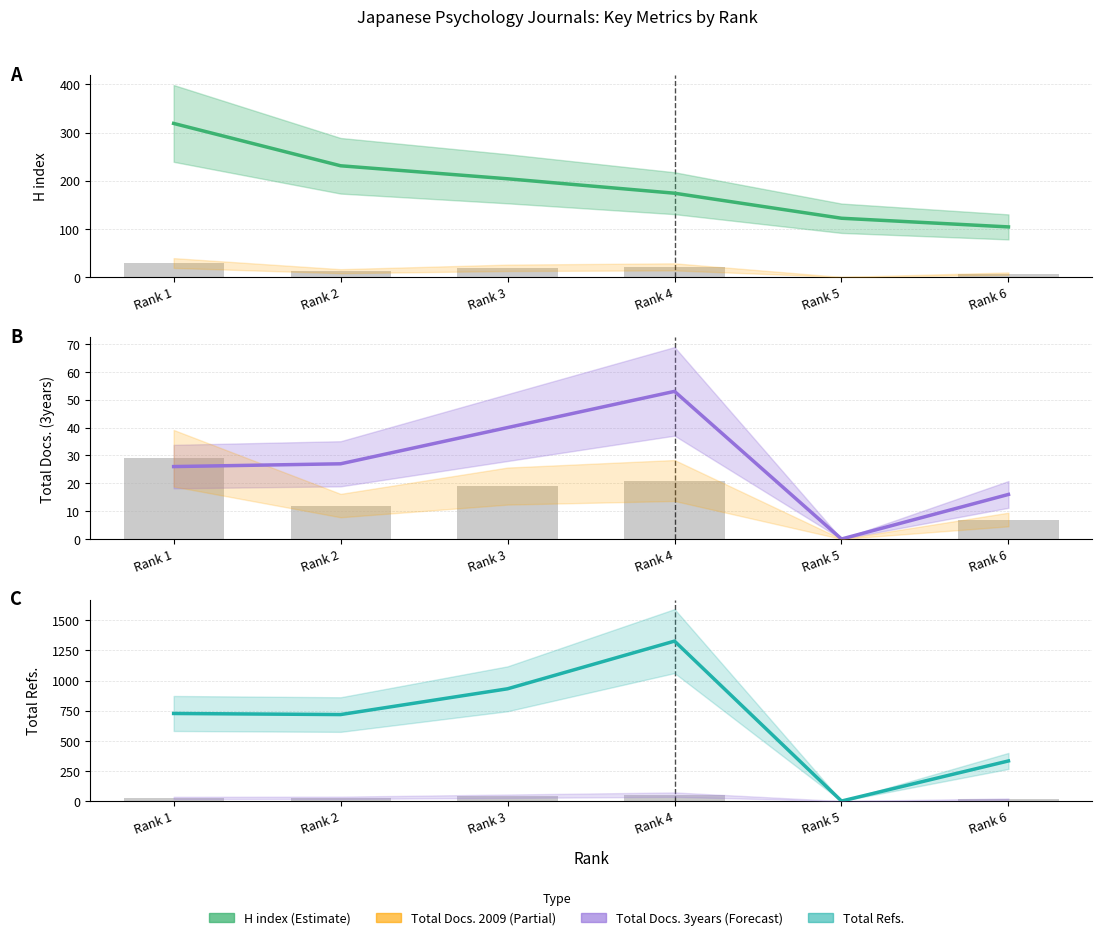

Reading left to right, what are all the values shown in this chart?

H index: Rank 1=319	Rank 2=231	Rank 3=204	Rank 4=174	Rank 5=122	Rank 6=104
Total Docs. (2009): Rank 1=29	Rank 2=12	Rank 3=19	Rank 4=21	Rank 5=0	Rank 6=7
Total Docs. (3years): Rank 1=26	Rank 2=27	Rank 3=40	Rank 4=53	Rank 5=0	Rank 6=16
Total Refs.: Rank 1=727	Rank 2=718	Rank 3=932	Rank 4=1328	Rank 5=0	Rank 6=333